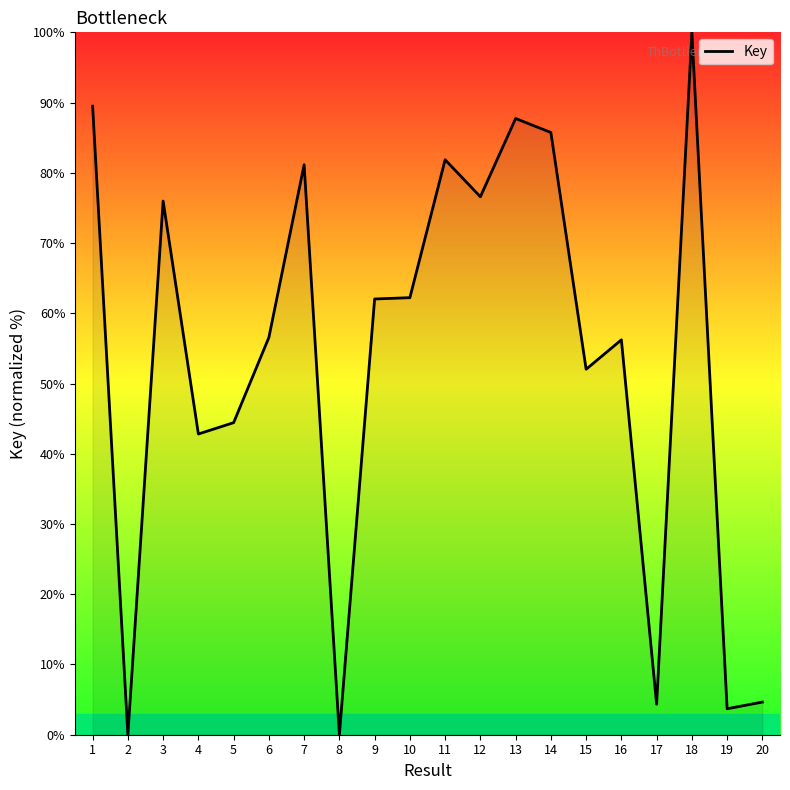

The value at 8 is 0.0. True or false?

True